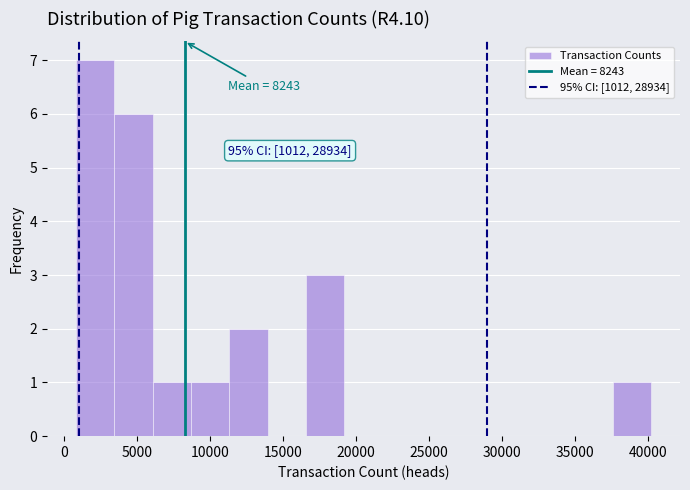

Over which range of the x-axis is the bar tallest?

1000 to 3500